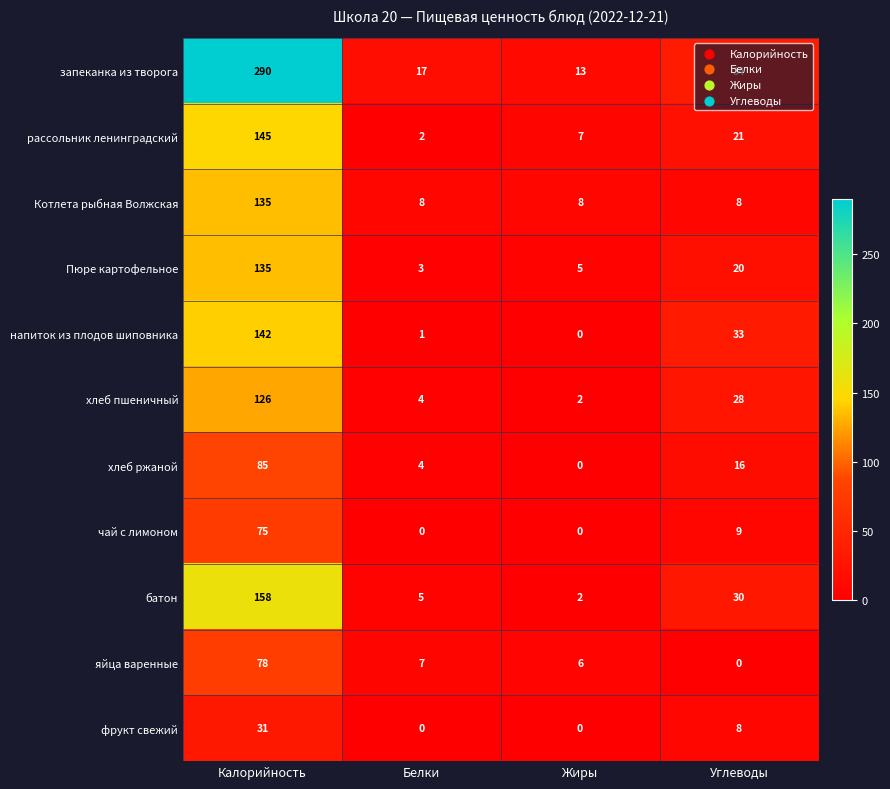

Where does the запеканка из творога series first go above 34?

Калорийность